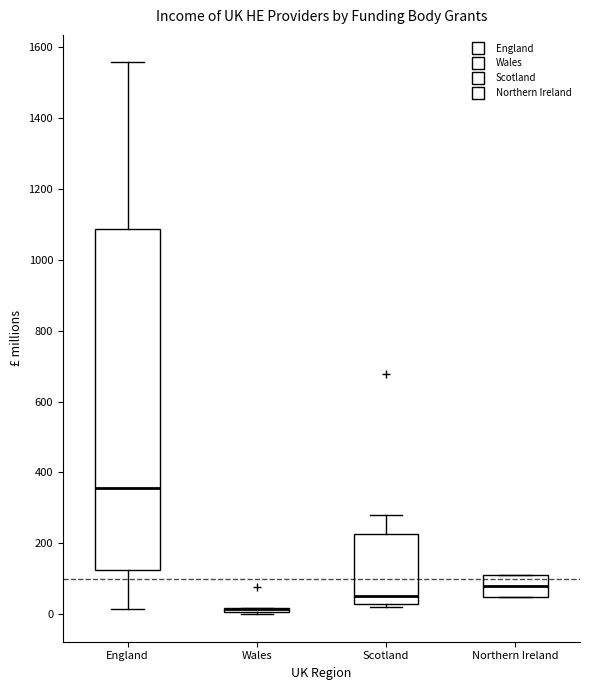

Reading left to right, read every box against the y-axis: the position of its median line, the range the box covers, and the ends of its whiskers. The values are not printed on the chart, so give them approximately, as read against the axis.

England: median 360, box 120 to 1080, whiskers 20 to 1560
Wales: box collapsed to a line at 20, whiskers 0 to 20
Scotland: median 60, box 20 to 220, whiskers 20 (just below the box's lower edge) to 280
Northern Ireland: median 80, box 40 to 100, whiskers 40 to 100